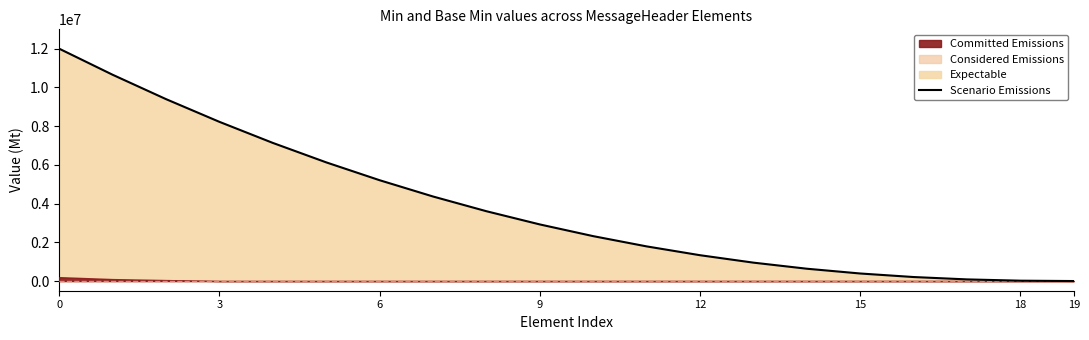

The chart shows a value of 1789457.1 at 11. True or false?

True